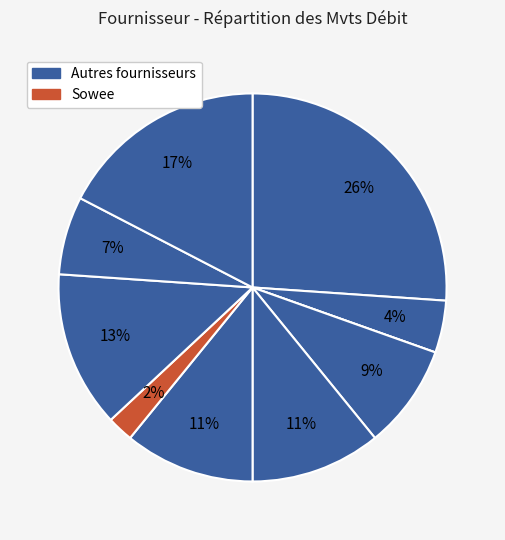

Is there a majority slice in this chart?

No